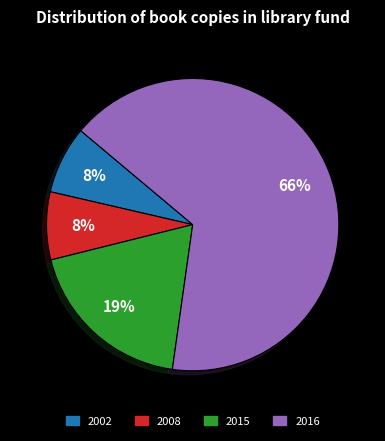

To the nearest percent, what portion does 2002 represent?

8%